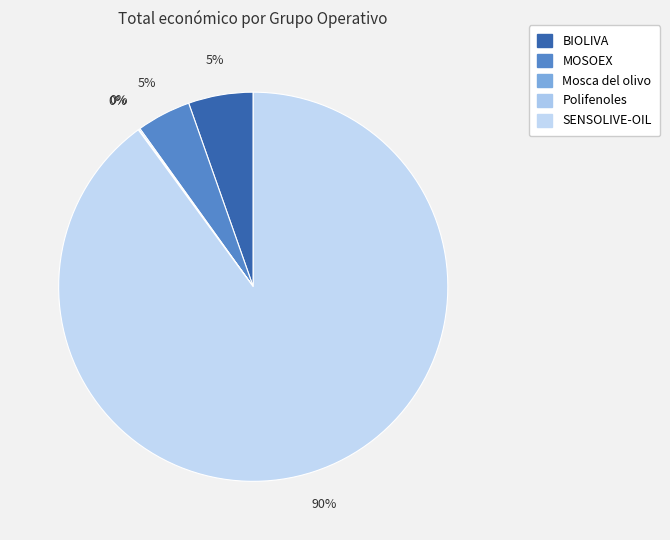

To the nearest percent, what portion does SENSOLIVE-OIL represent?

90%